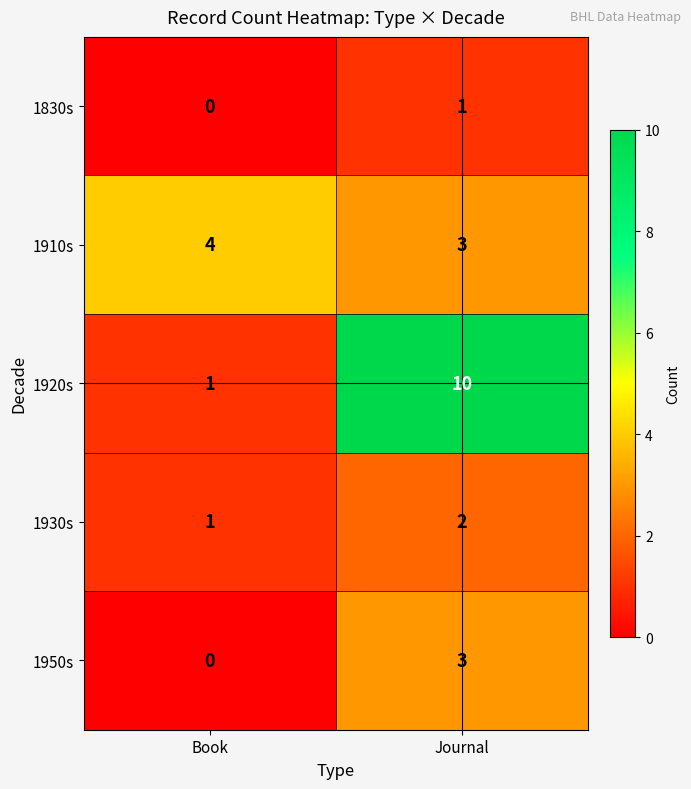

The value of 1930s at Journal is 2. True or false?

True